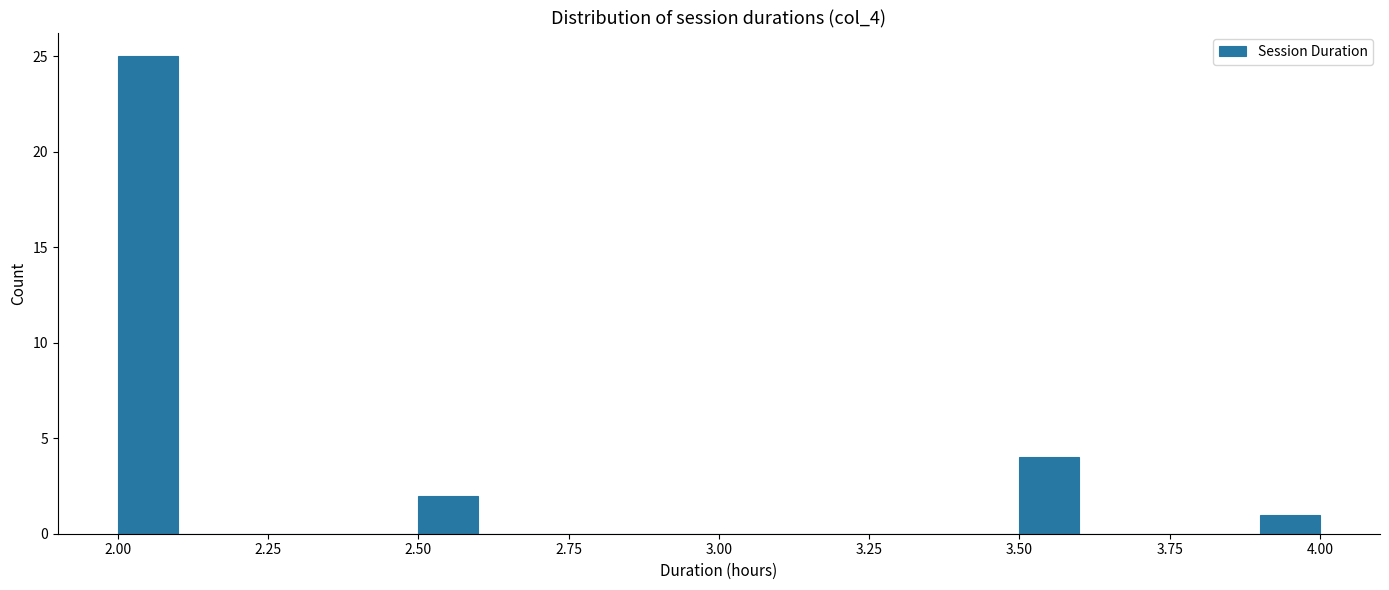

Around what value on the x-axis is the tallest bar? Give the approximate position of its centre, as read against the axis.

2.05